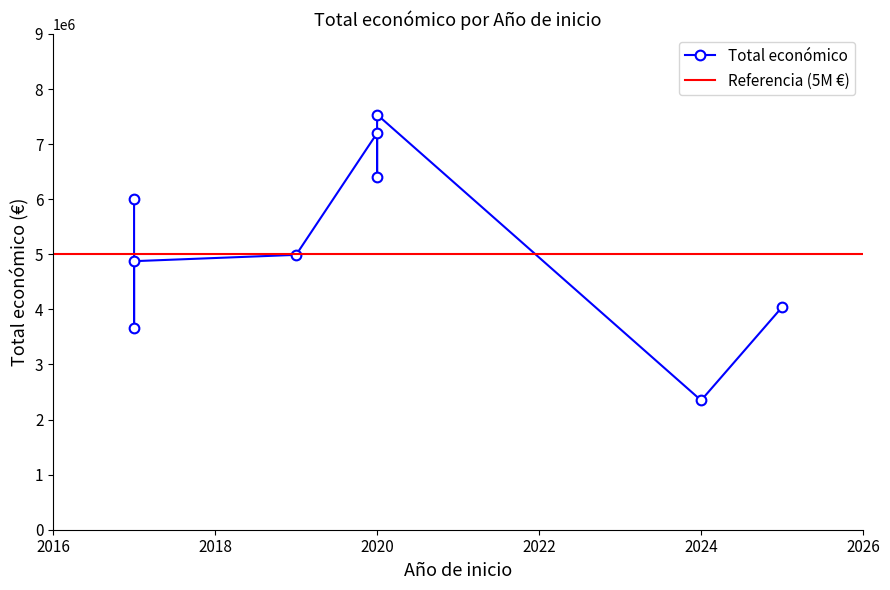

Is it true that the value at 2020 is 10206284?

False